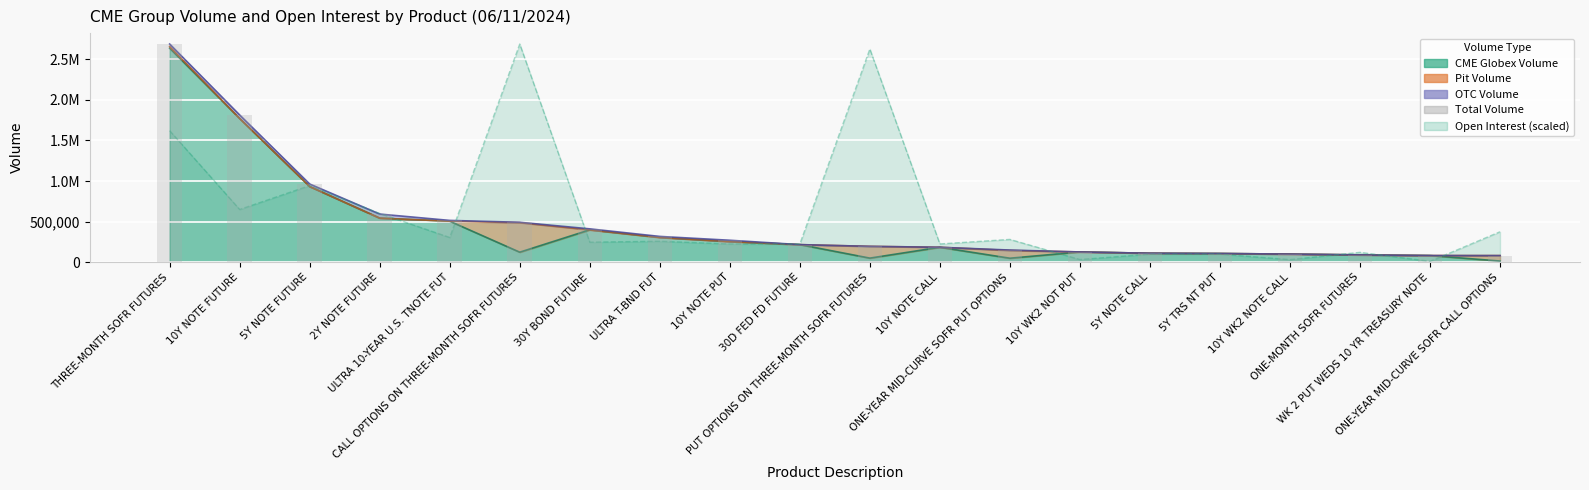

At which category does the chart reach its minimum across all series?

ONE-YEAR MID-CURVE SOFR CALL OPTIONS